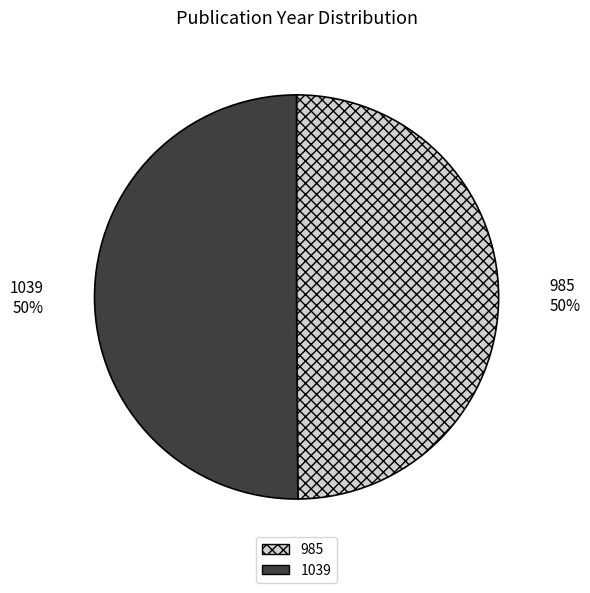

True or false: 985 accounts for 36% of the total.

False